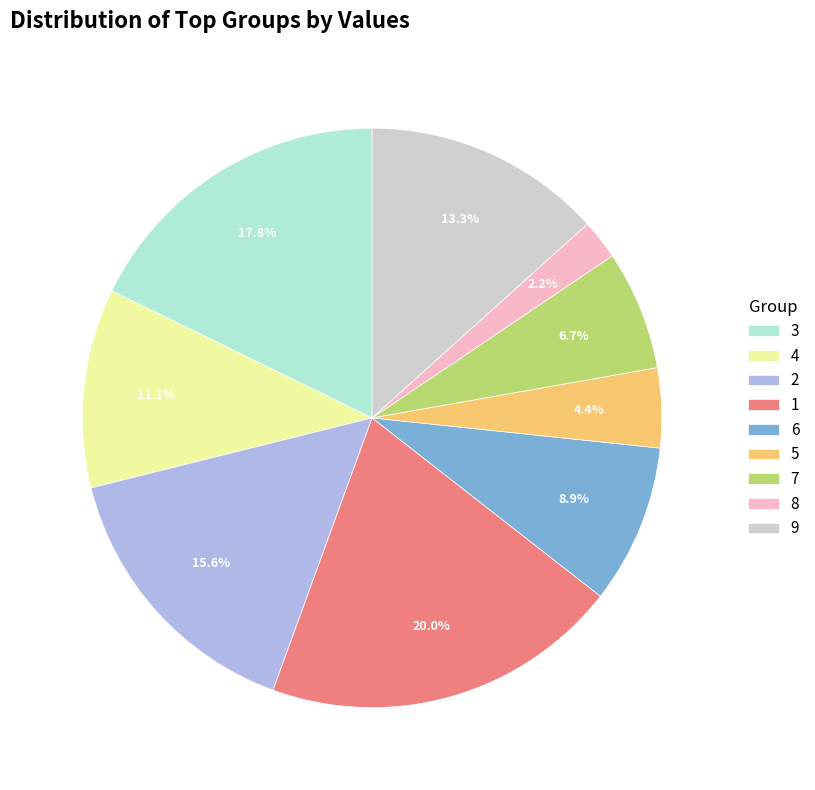

Rank the categories by value from highest to lowest.

1, 3, 2, 9, 4, 6, 7, 5, 8